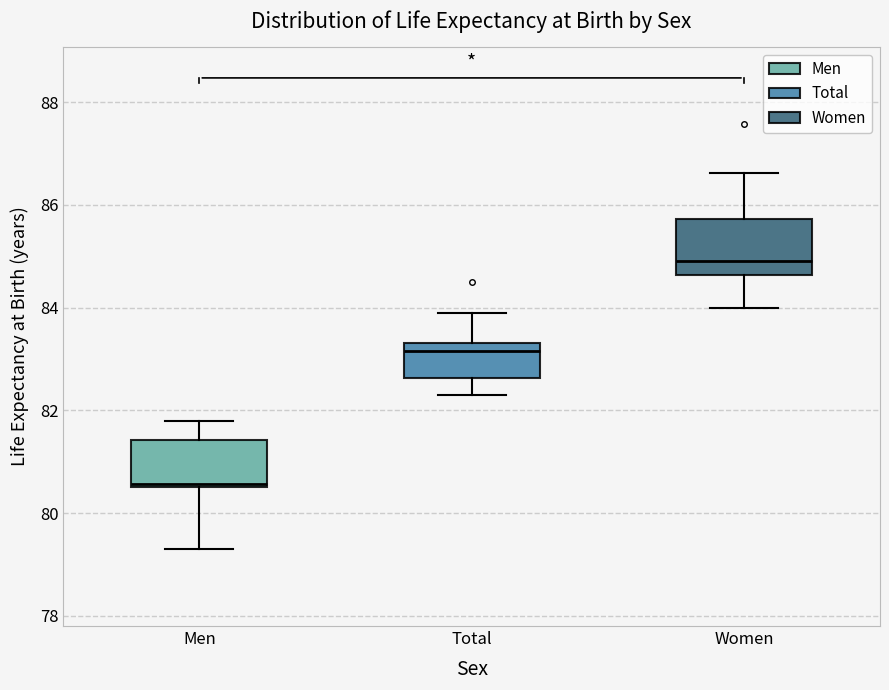

Where is the upper edge of the box for Men on the y-axis? The values are not printed on the chart, so give them approximately, as read against the axis.

81.4